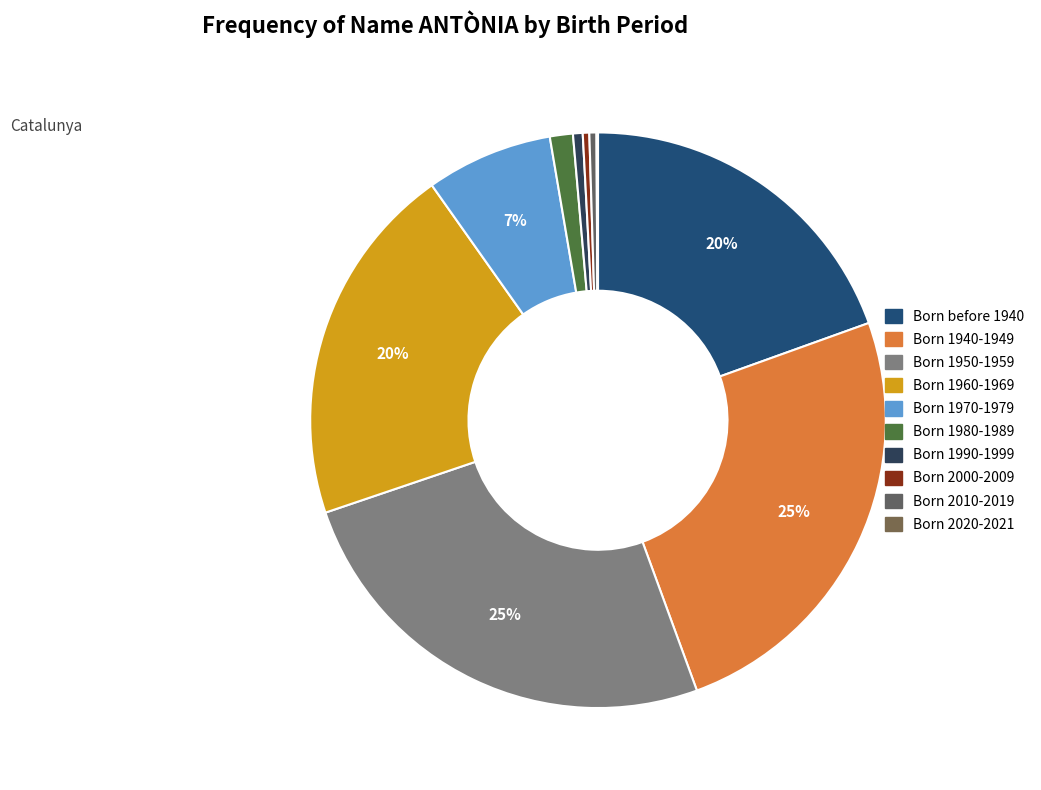

To the nearest percent, what portion does Born 1970-1979 represent?

7%